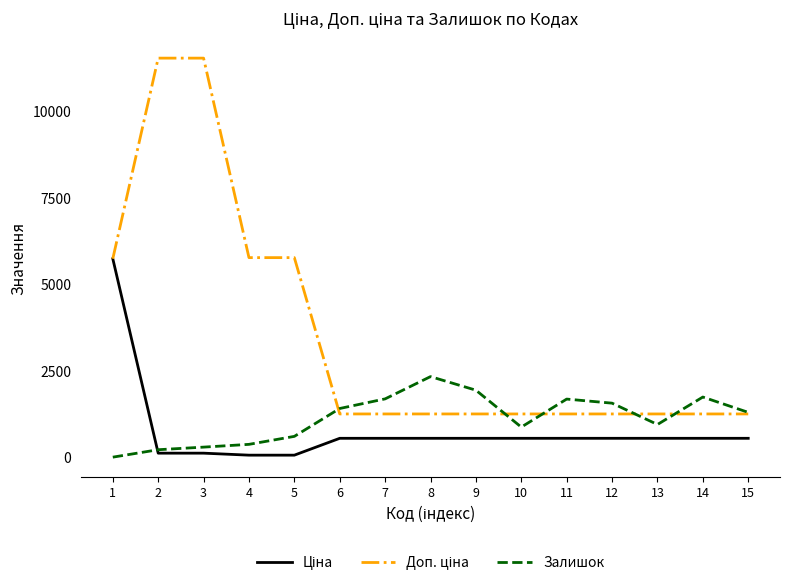

What is the total value across all series at 1?

11473.7